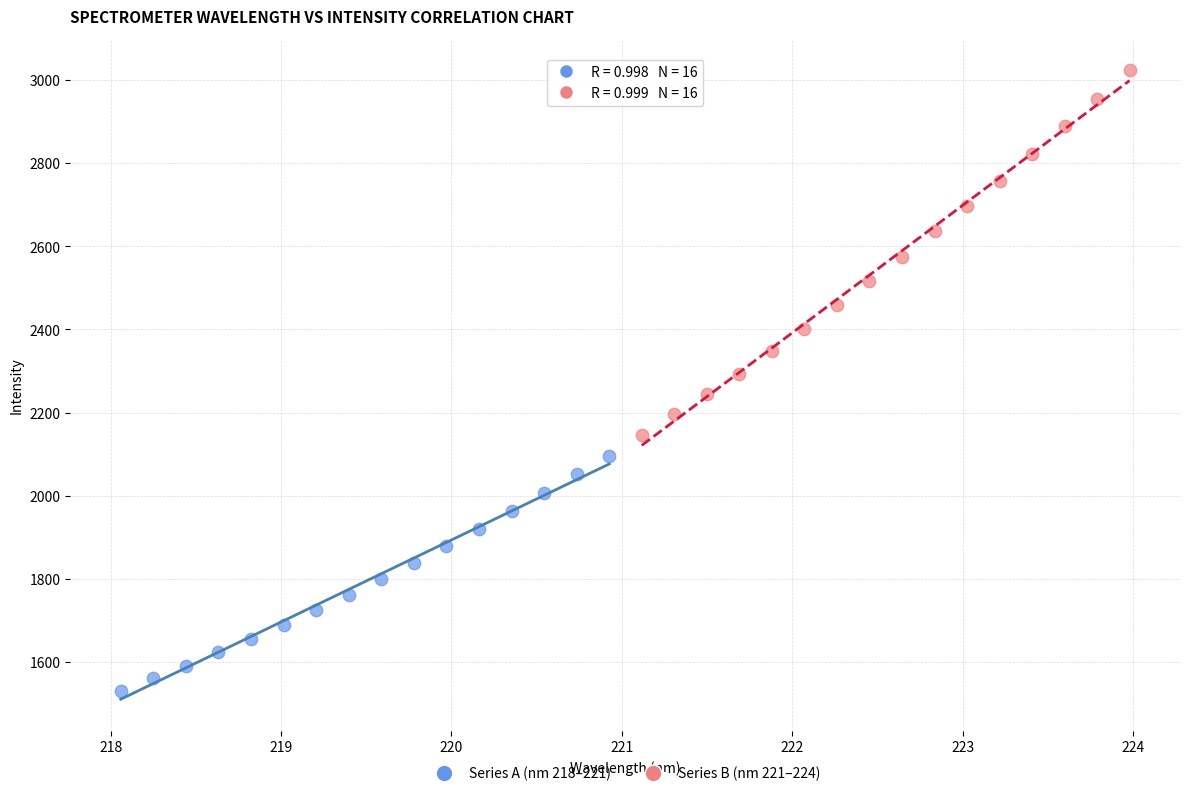

Which series has the largest Y range (max minus min)?

Series B (nm 221–224)